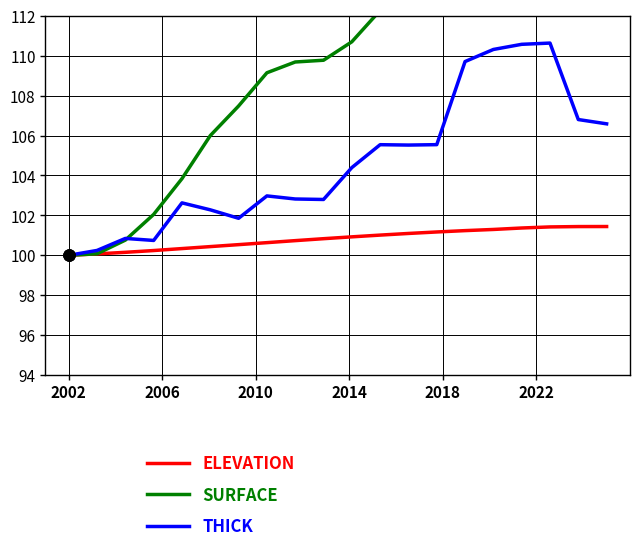

At how many categories does at least one series exceed 100?

19